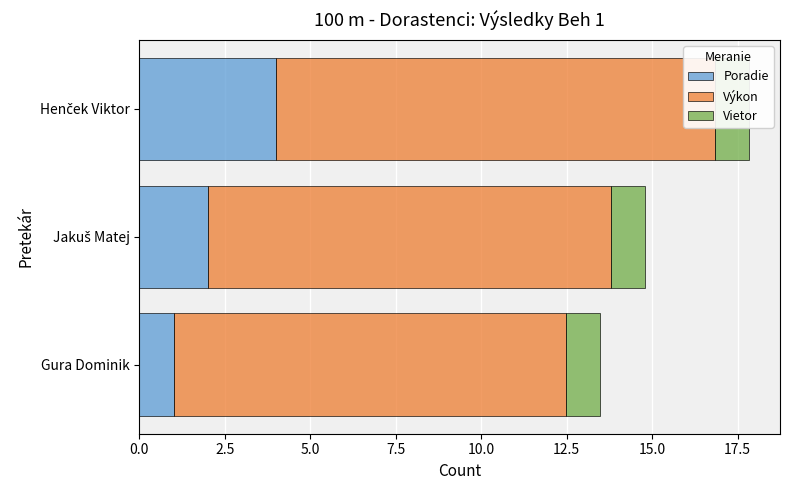

Count the Poradie values in the range 1 to 4.

3